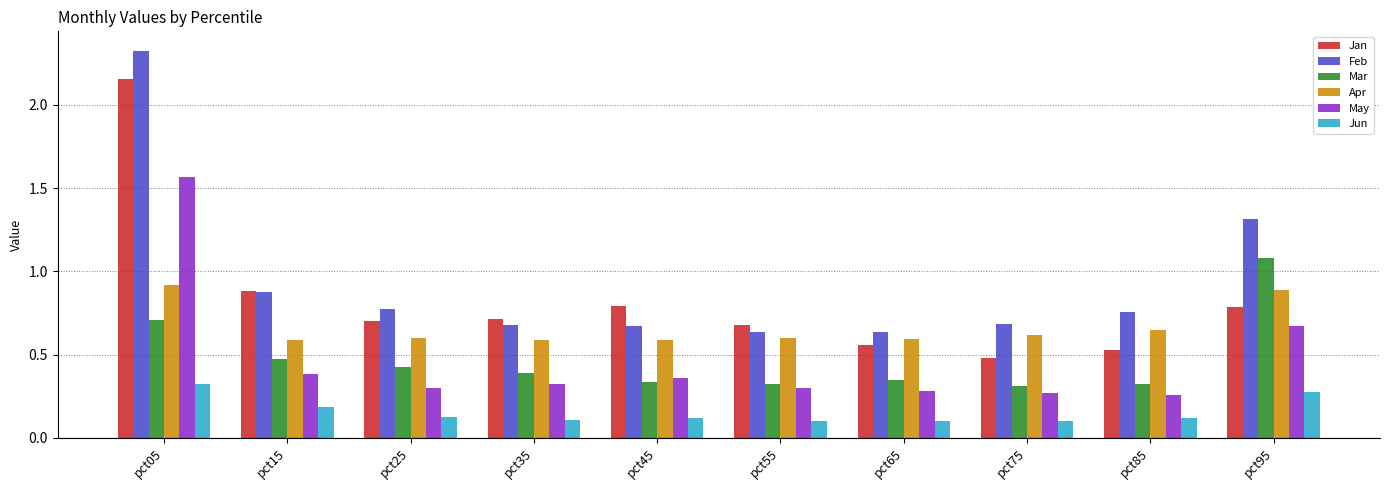

List the series in order of their peak value, lowest first.

Jun, Apr, Mar, May, Jan, Feb